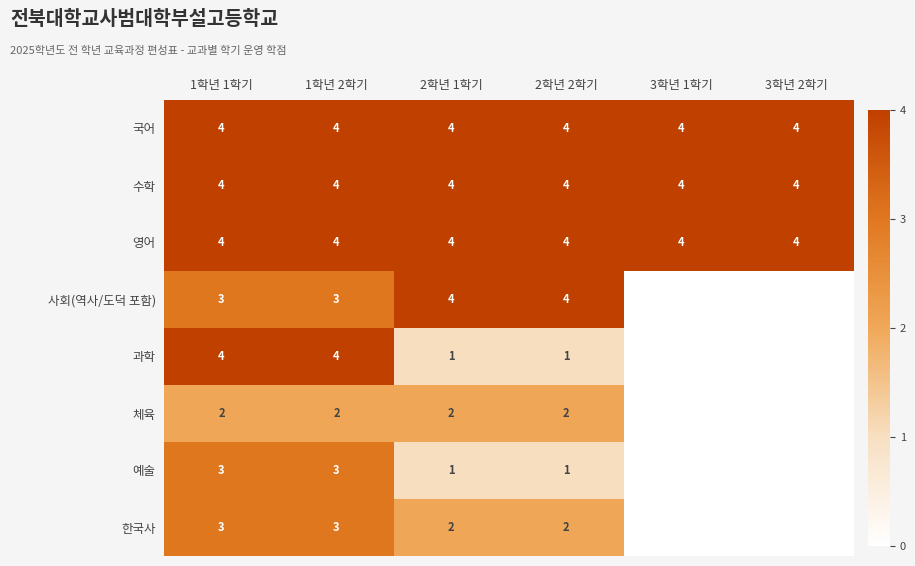

The 사회(역사/도덕 포함) series shows 2 at 2학년 2학기. True or false?

False